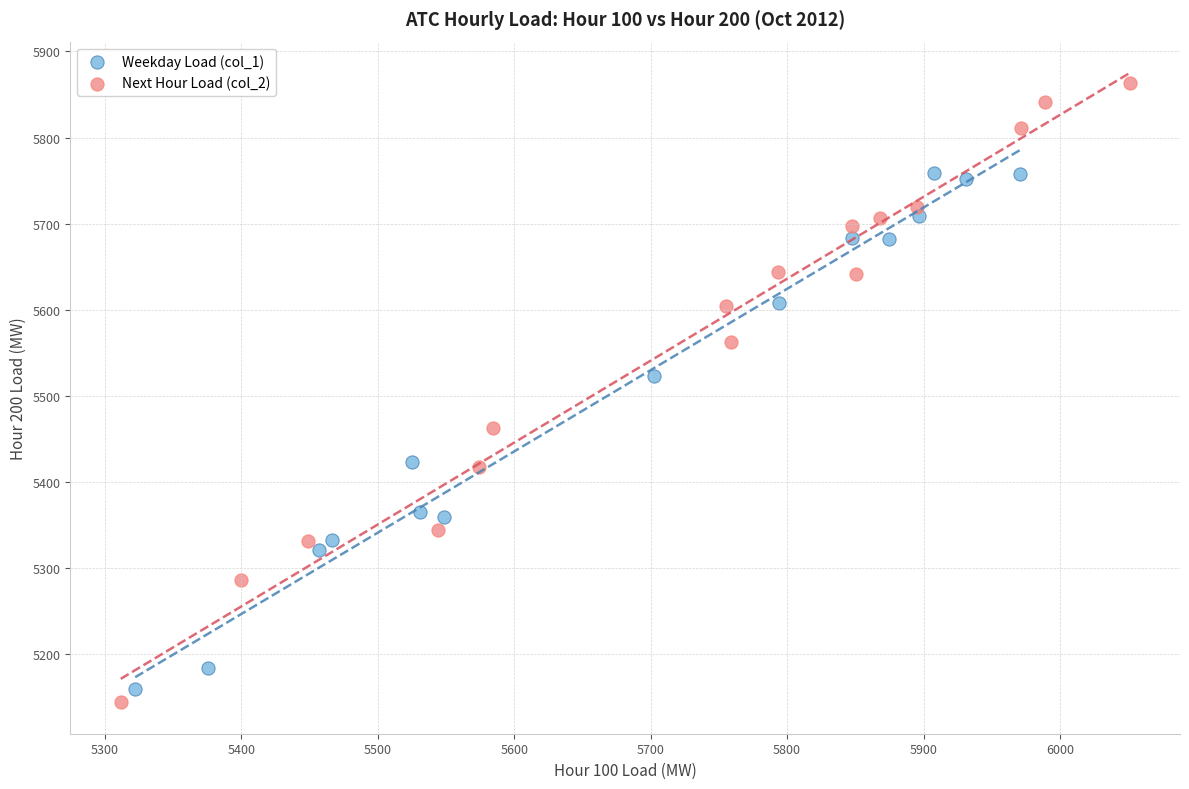

Which series contains the highest Y value?

Next Hour Load (col_2)